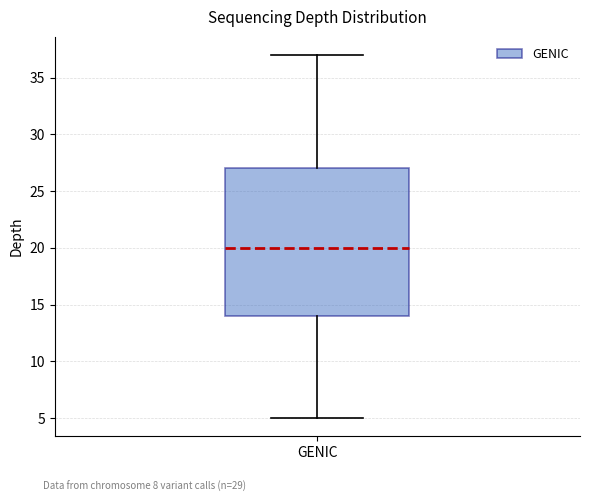

Read this box plot against the y-axis: the position of the median line, the range covered by the box, and the ends of both whiskers. The values are not printed on the chart, so give them approximately, as read against the axis.

median 20, box 14 to 27, whiskers 5 to 37